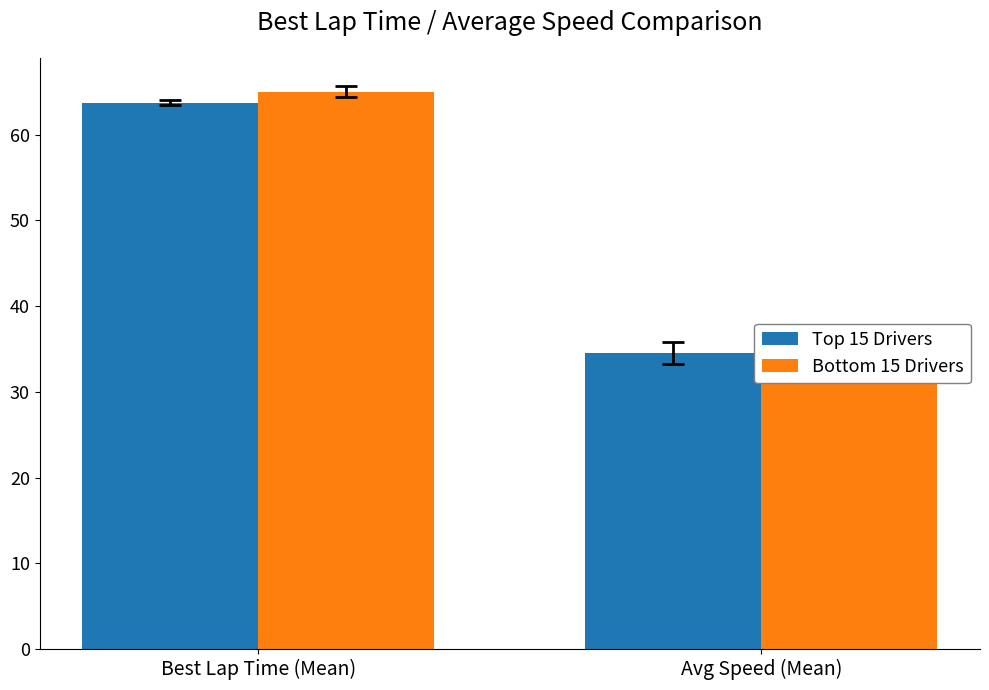

What are all the series names shown in the legend?

Top 15 Drivers, Bottom 15 Drivers